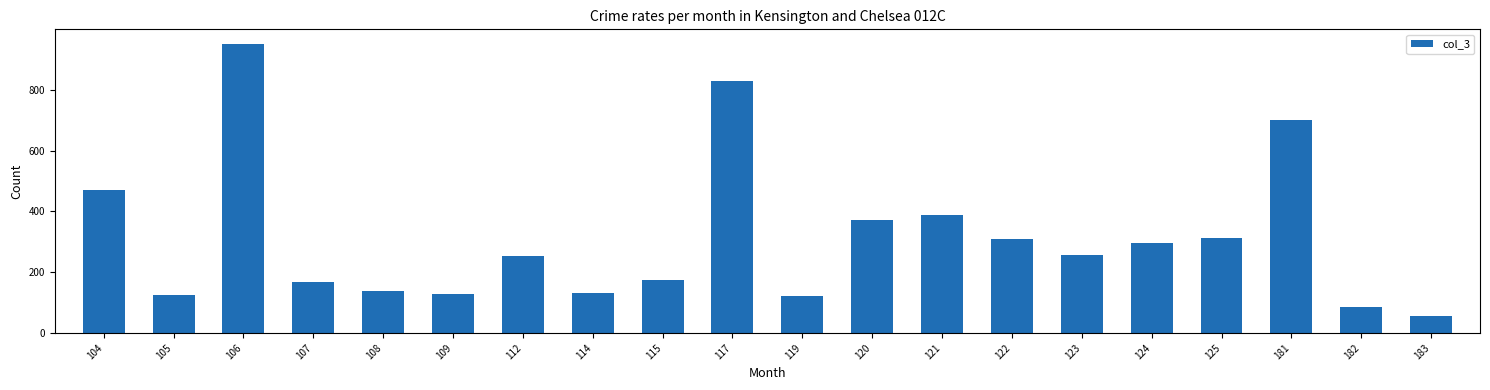

Which category has the highest value across all series?

106